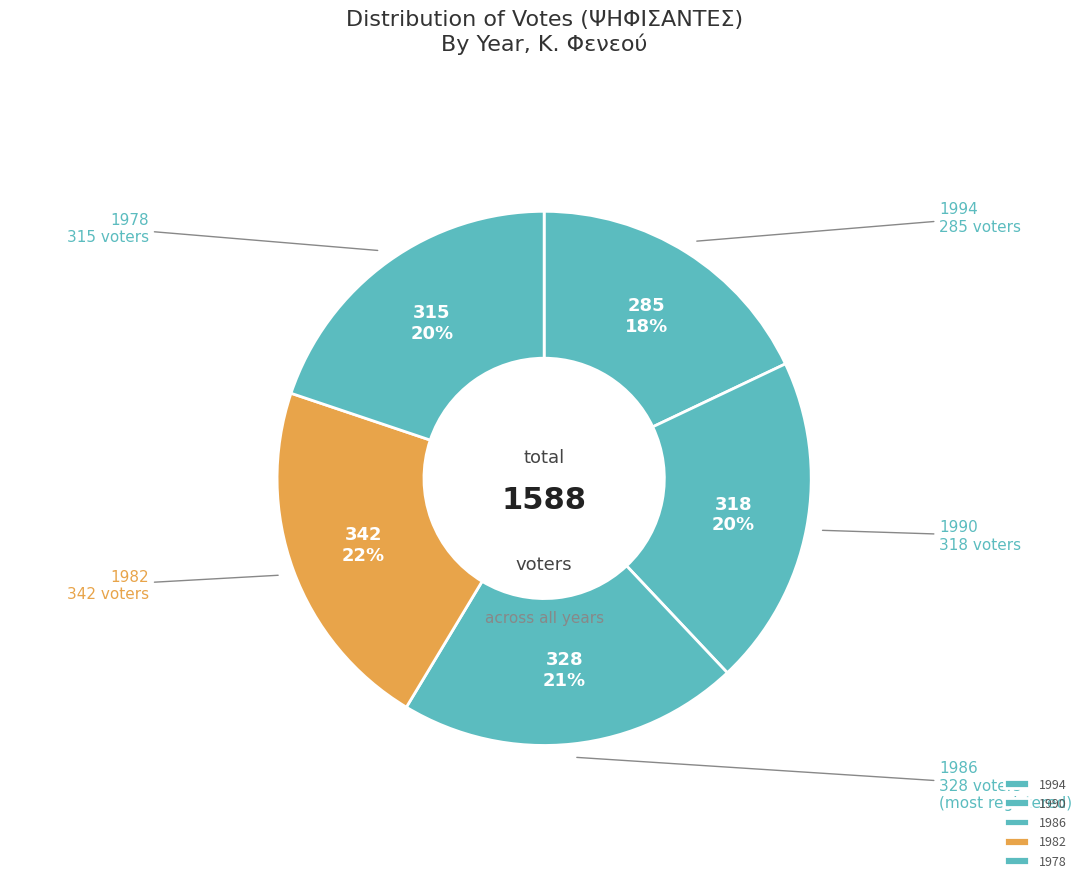

The 1982 slice represents 13% of the pie. True or false?

False